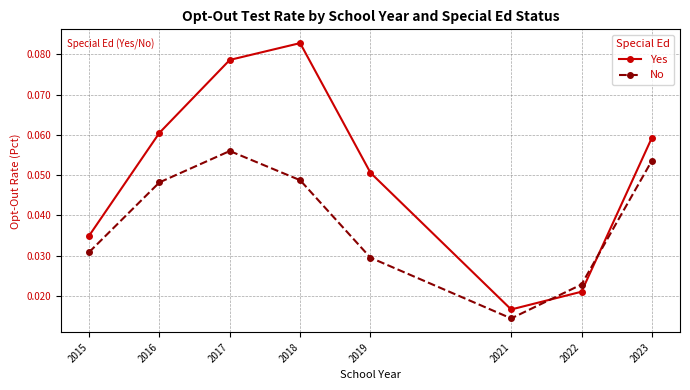

Which series has the largest total across all categories?

Yes